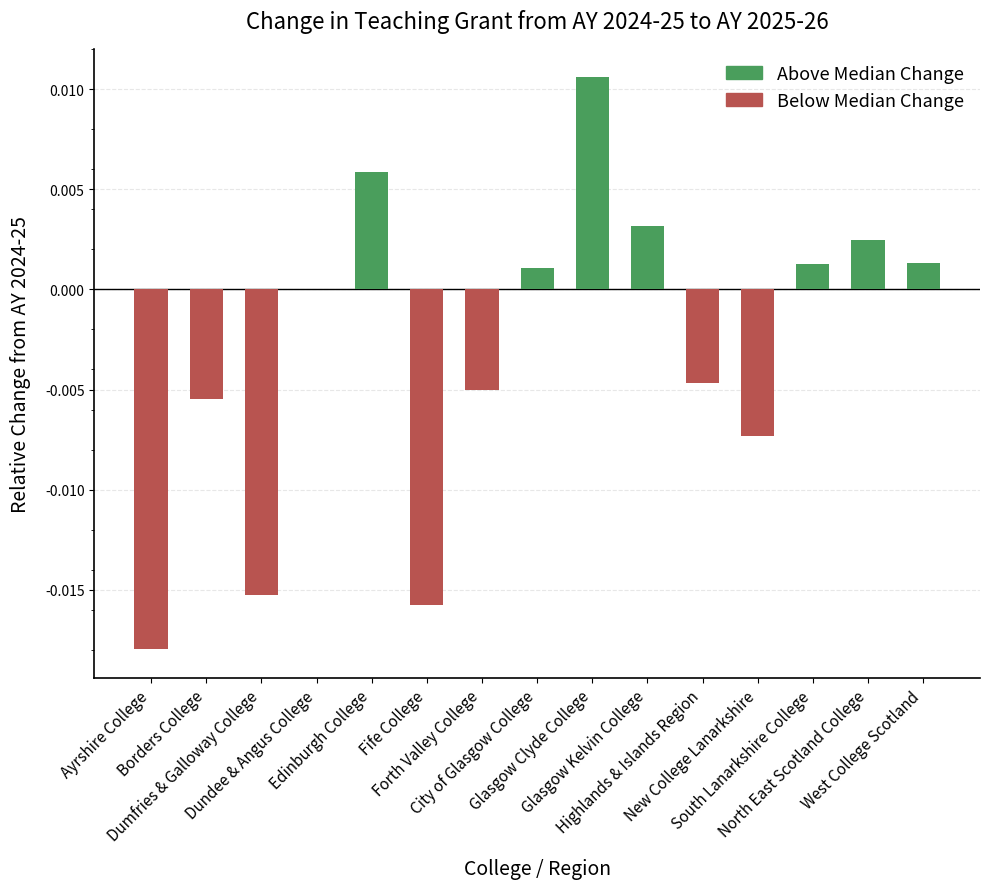

List the labels in order of value, largest first.

Glasgow Clyde College, Edinburgh College, Glasgow Kelvin College, North East Scotland College, West College Scotland, South Lanarkshire College, City of Glasgow College, Dundee & Angus College, Highlands & Islands Region, Forth Valley College, Borders College, New College Lanarkshire, Dumfries & Galloway College, Fife College, Ayrshire College